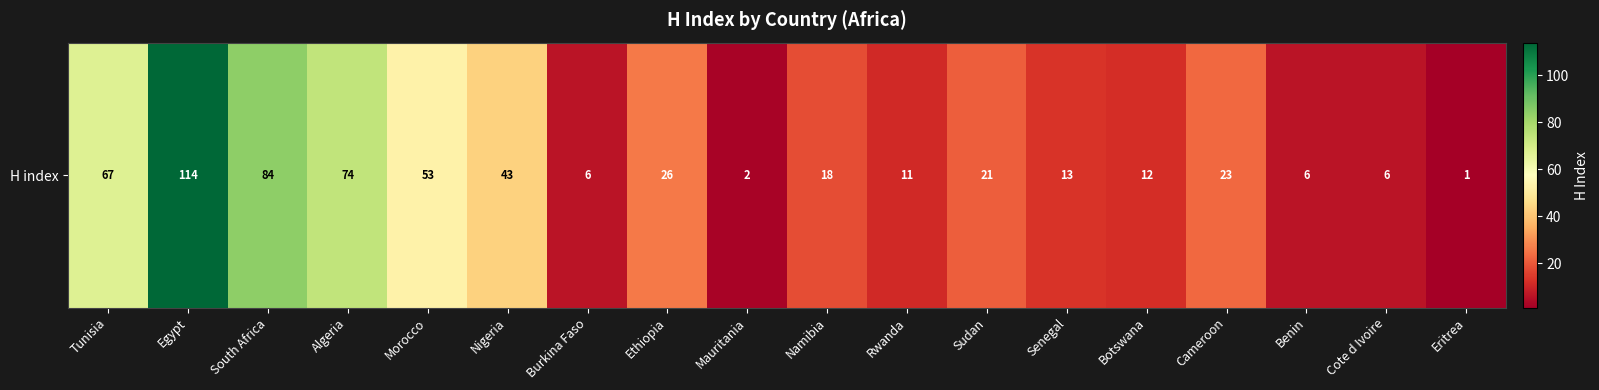

Which category has the lowest value across all series?

Eritrea